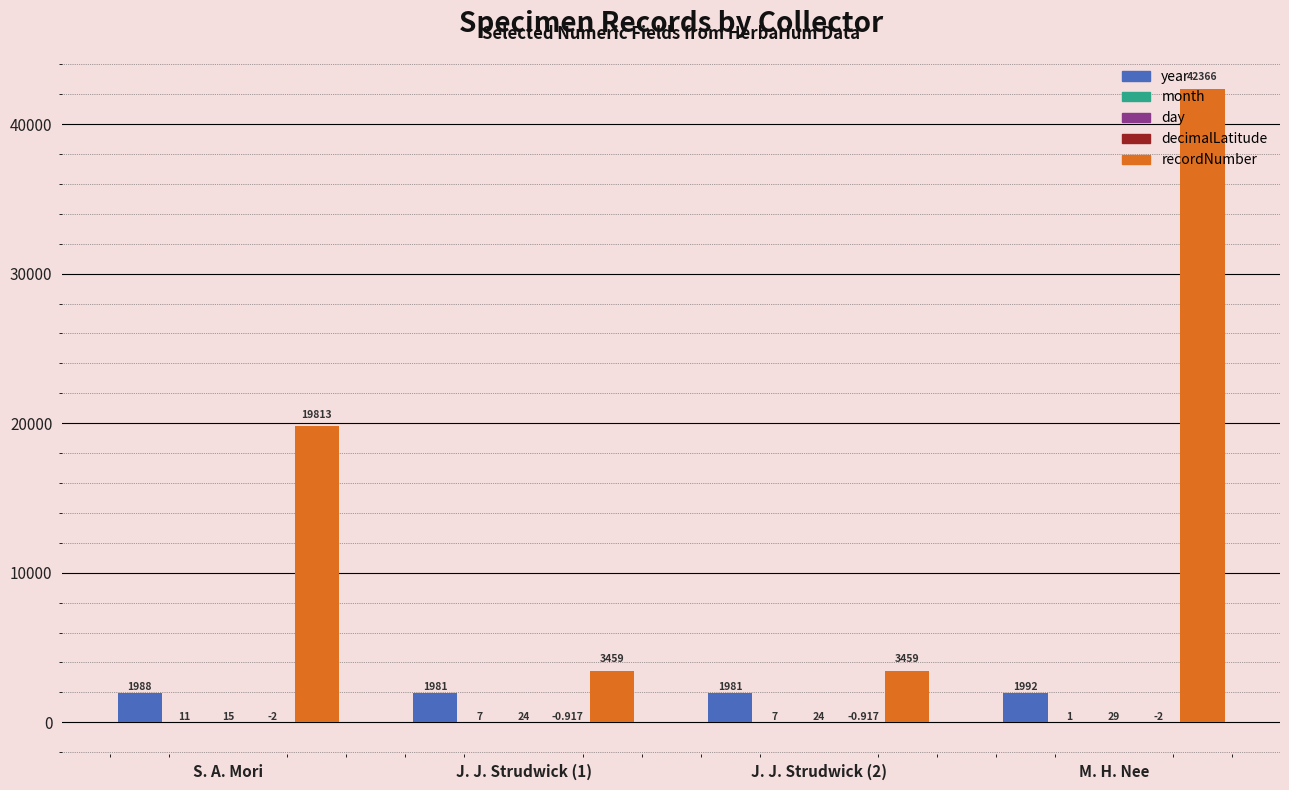

Which series has the largest total across all categories?

recordNumber